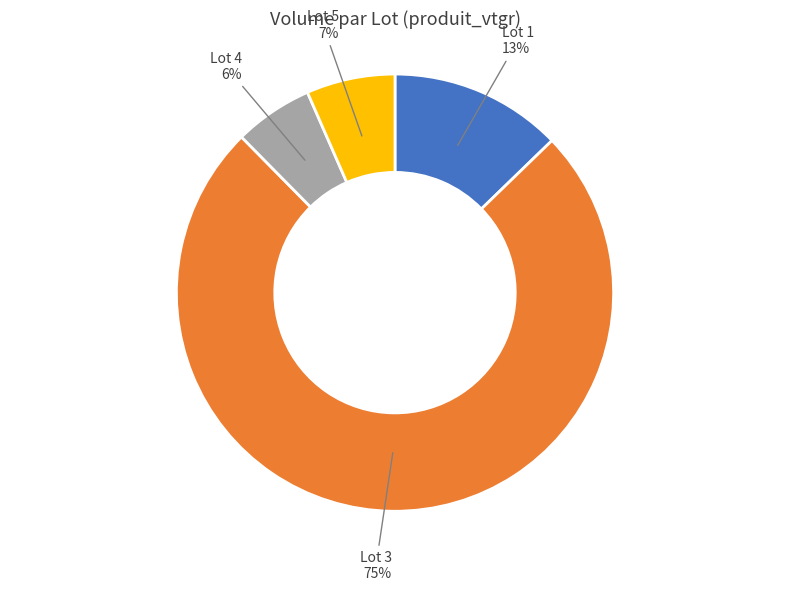

To the nearest percent, what is the average slice percentage?

25%